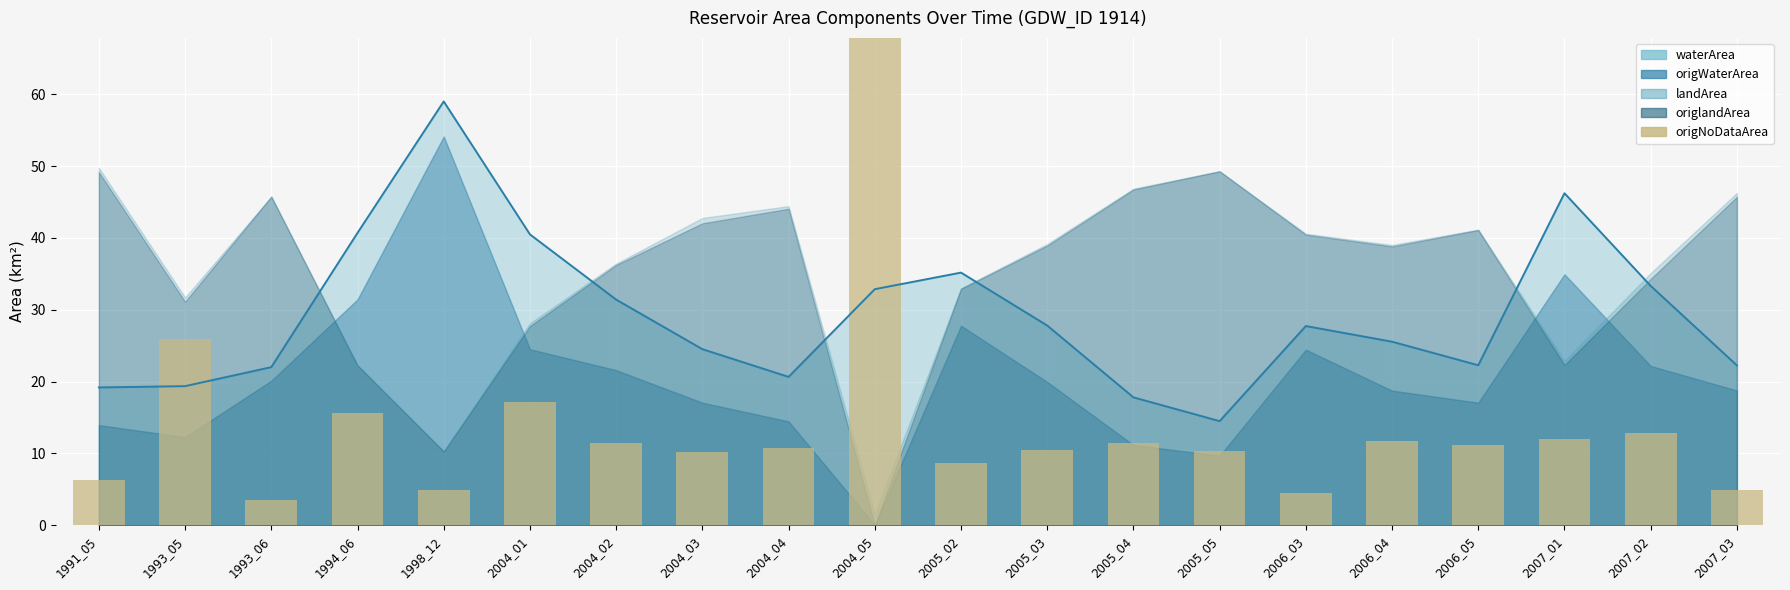

Are the bars horizontal?

No